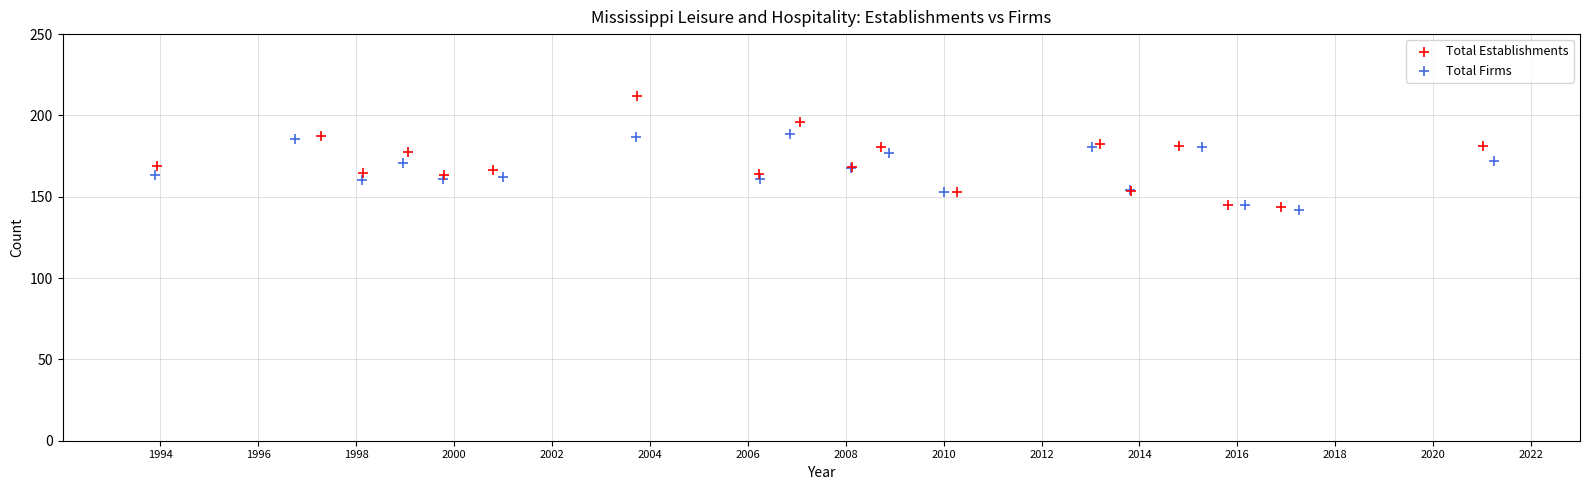

Which series has the widest spread of Y values?

Total Establishments